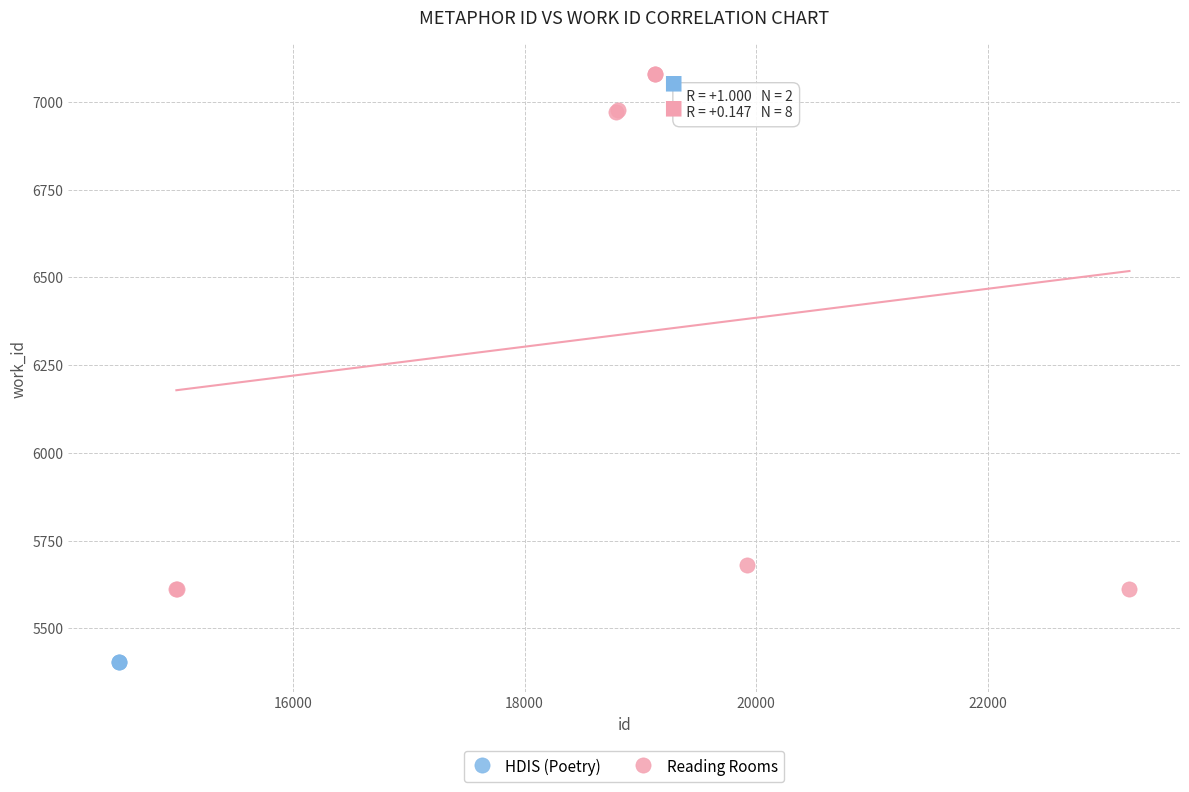

What are all the series names shown in the legend?

HDIS (Poetry), Reading Rooms